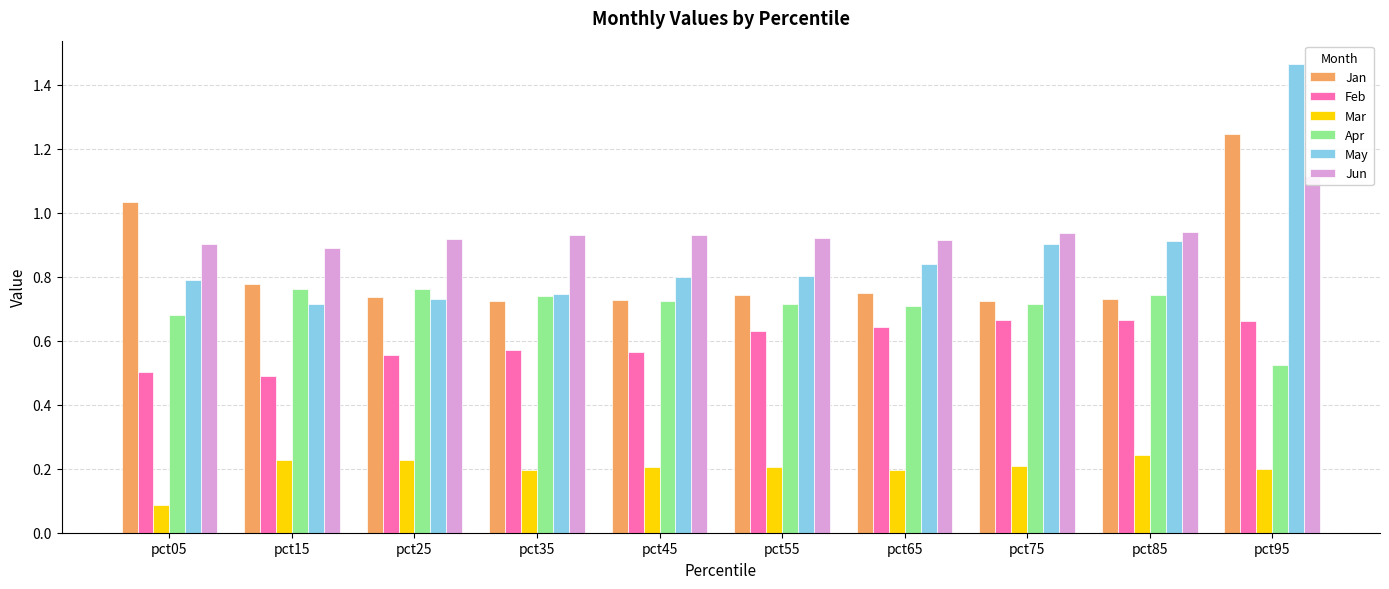

Which label corresponds to the smallest value in the chart?

pct05